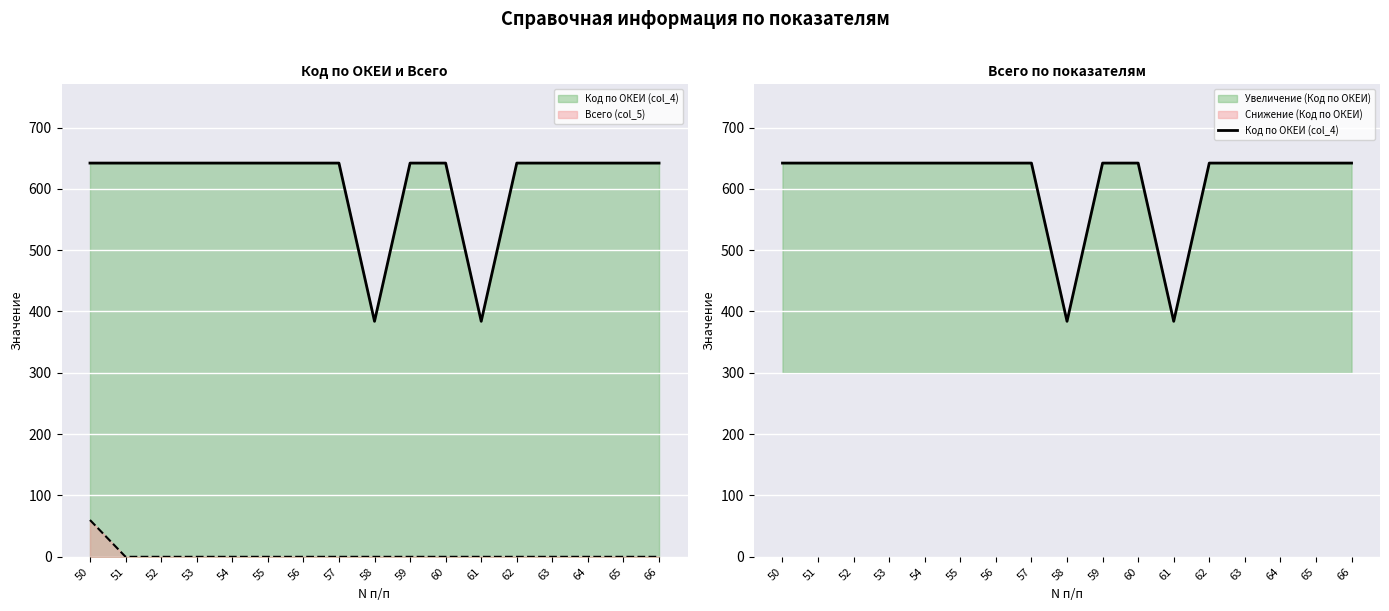

Read the value at 51.

642